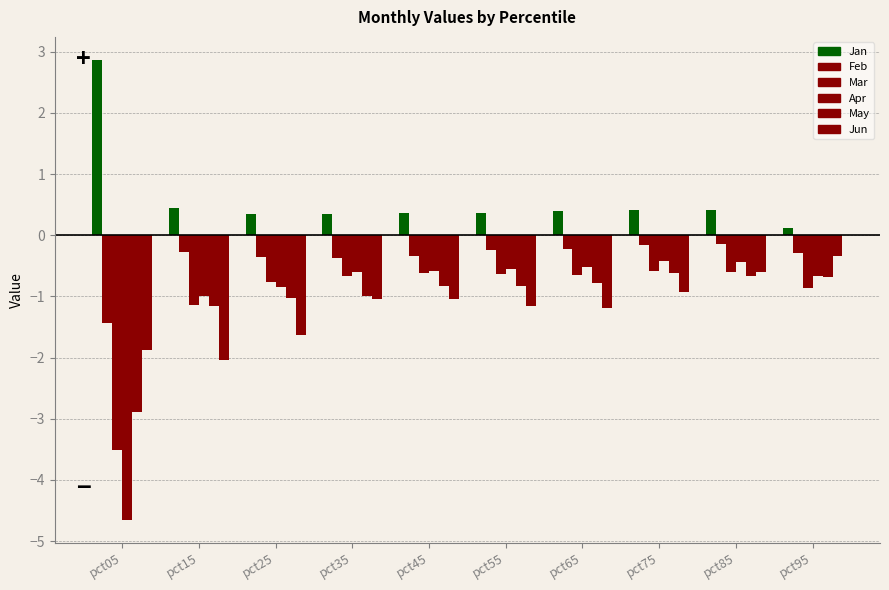

The value of Jun at pct25 is -1.6. True or false?

True